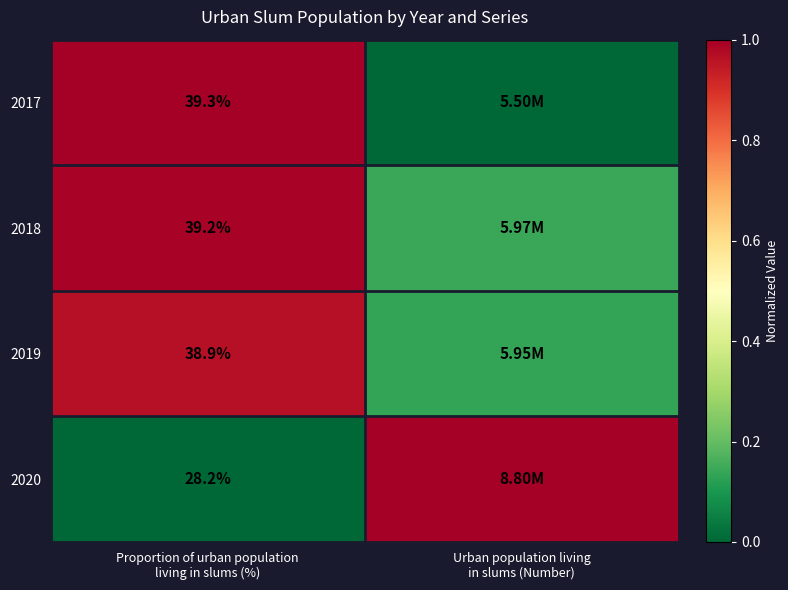

Which series has the largest total across all categories?

2018